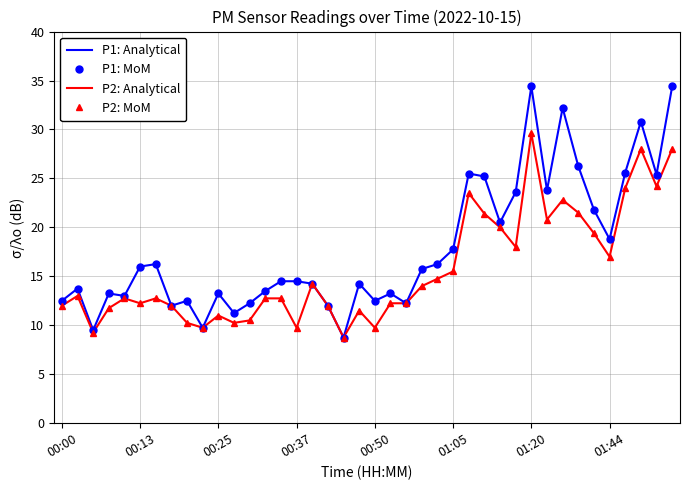

List the series in order of their peak value, highest first.

P1: Analytical, P1: MoM, P2: Analytical, P2: MoM